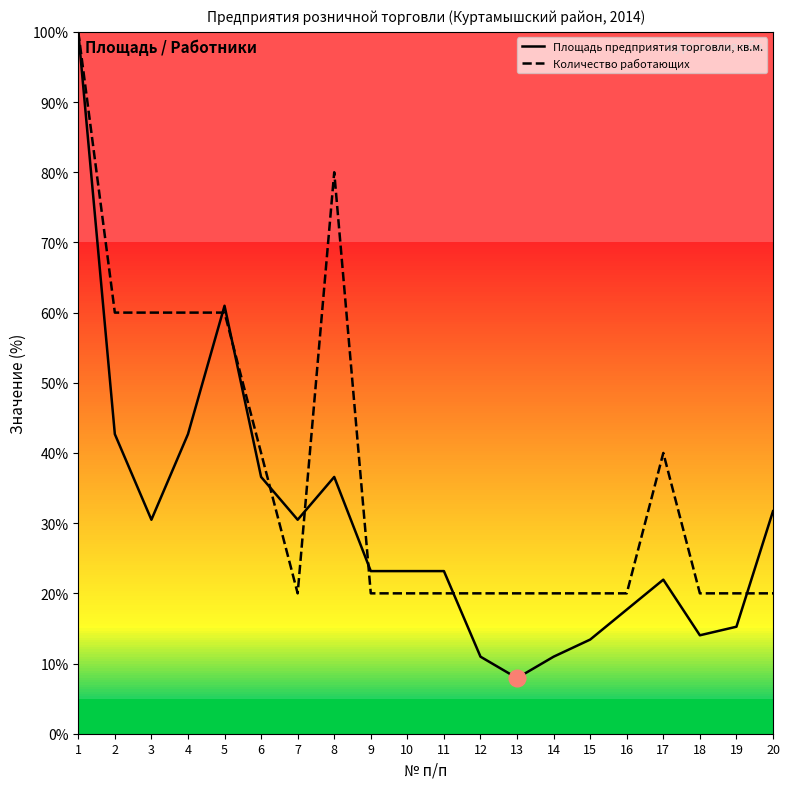

Reading left to right, extract all data points from this chart.

Площадь предприятия торговли, кв.м.: 100.0	42.7	30.5	42.7	61.0	36.6	30.5	36.6	23.2	23.2	23.2	11.0	7.9	11.0	13.4	17.7	22.0	14.0	15.2	31.7
Количество работающих: 100.0	60.0	60.0	60.0	60.0	40.0	20.0	80.0	20.0	20.0	20.0	20.0	20.0	20.0	20.0	20.0	40.0	20.0	20.0	20.0